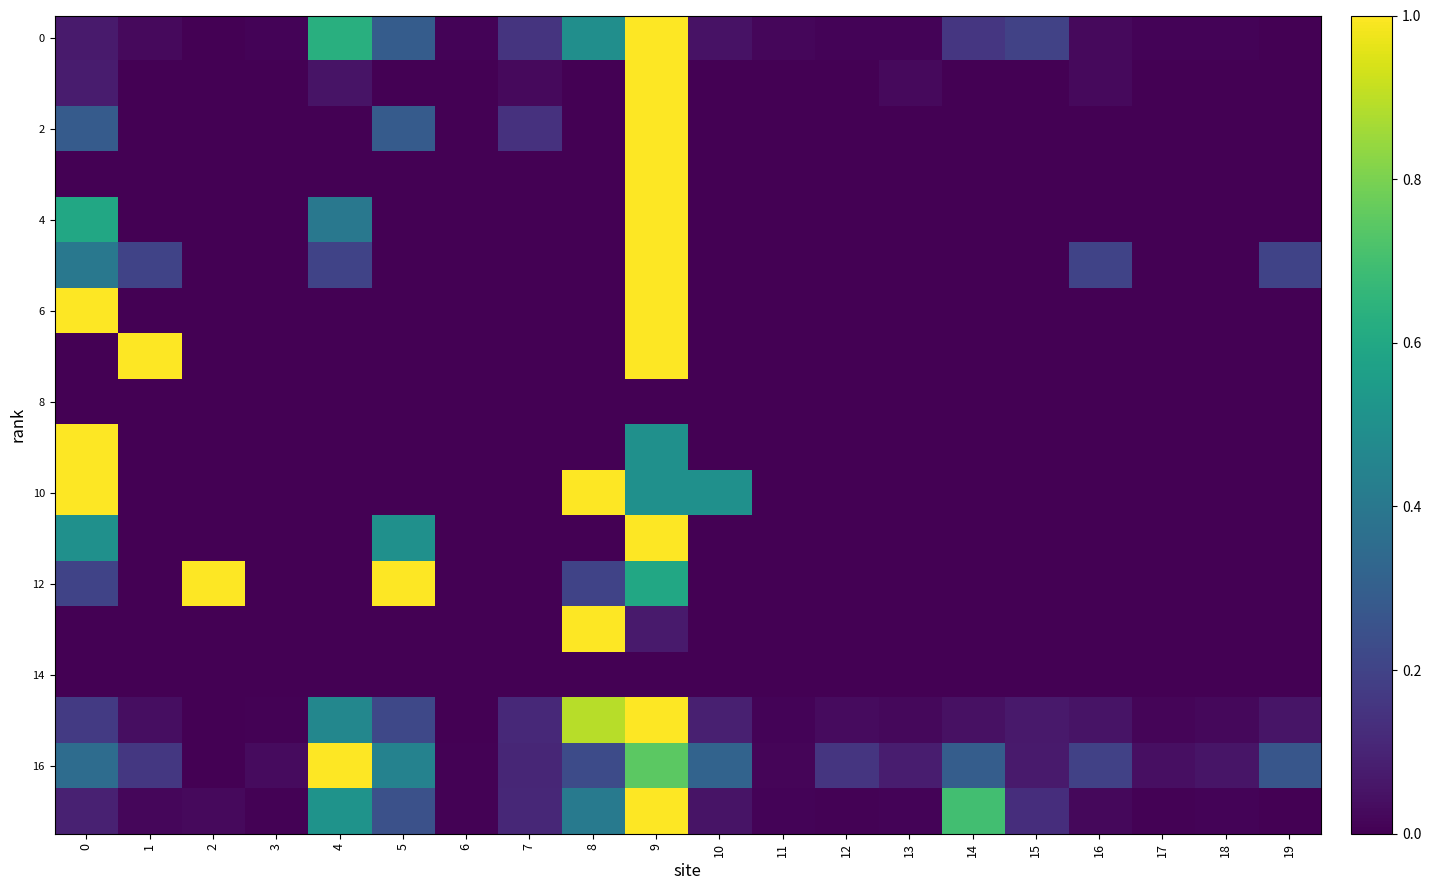

Which series changed the most between 9 and 13?

2